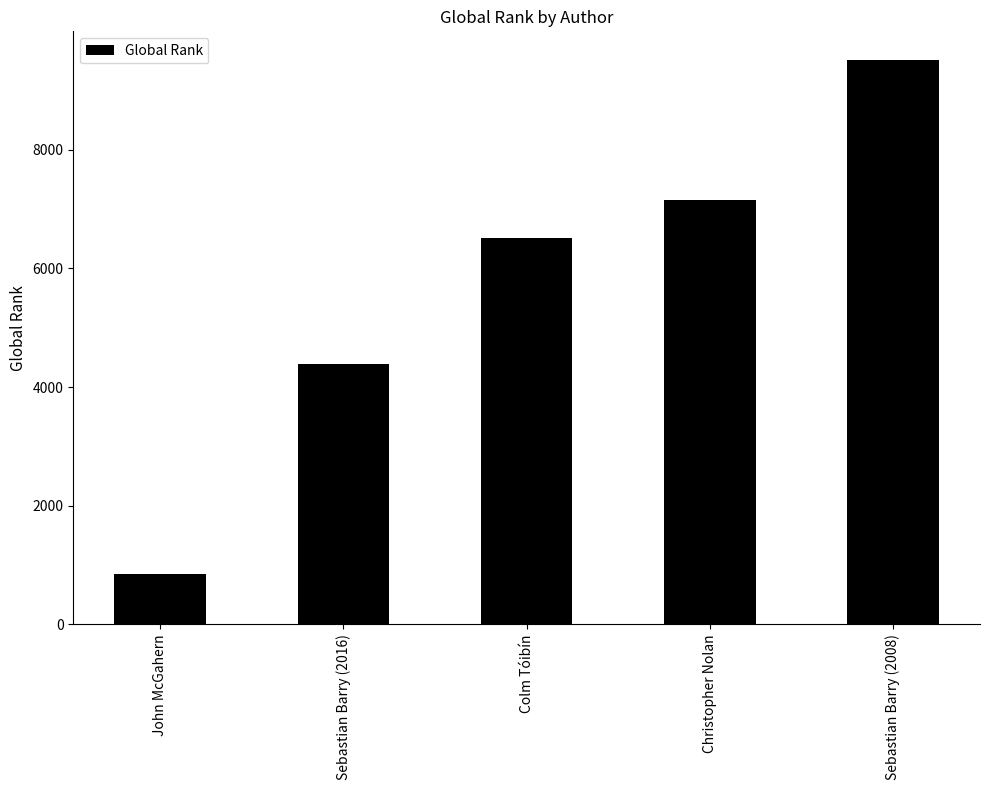

How many series are shown in this chart?

1